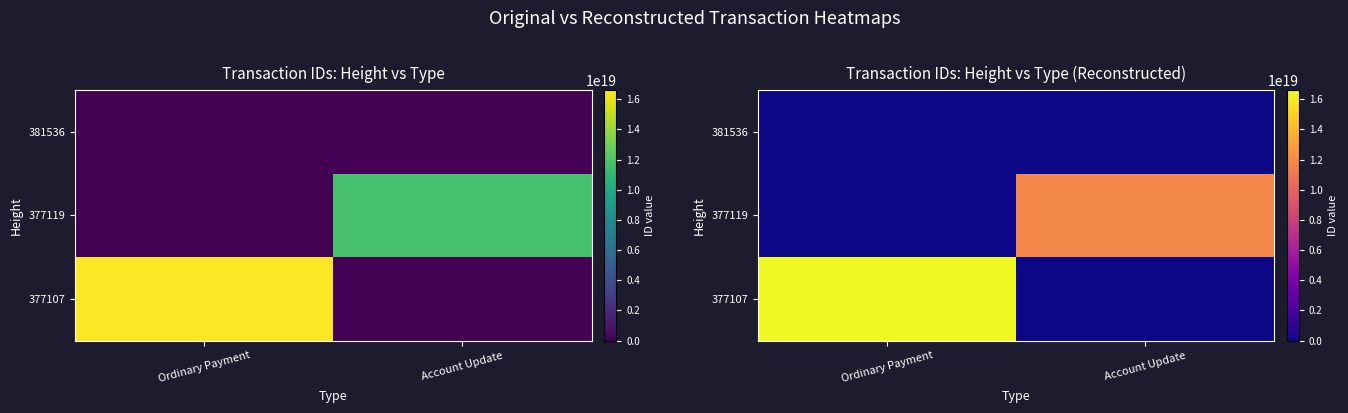

The 377107 series shows 0 at Account Update. True or false?

True